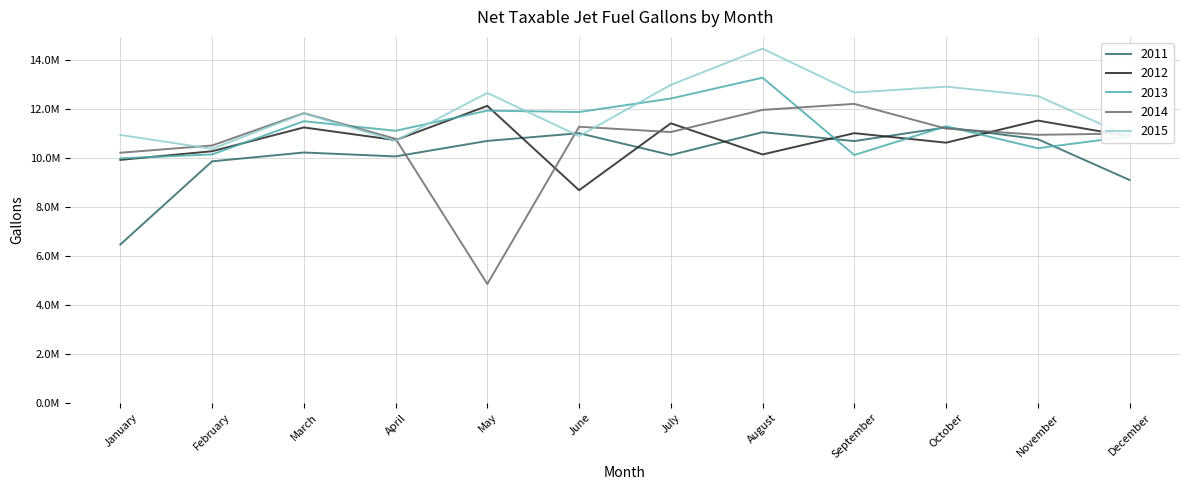

What is the value of the 2012 point at the 4th from the left?

10716259